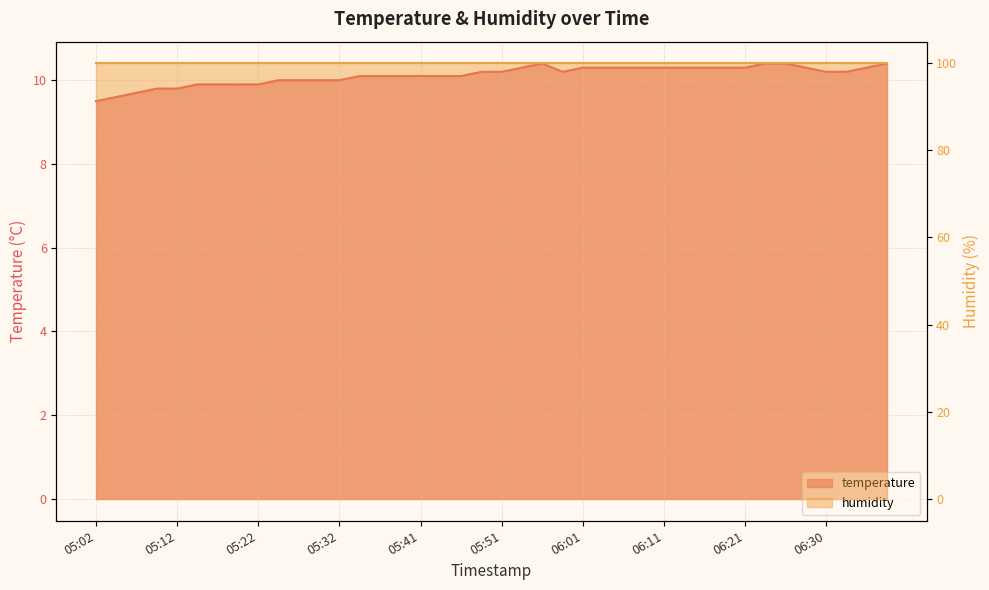

At which category does the chart reach its minimum across all series?

05:02